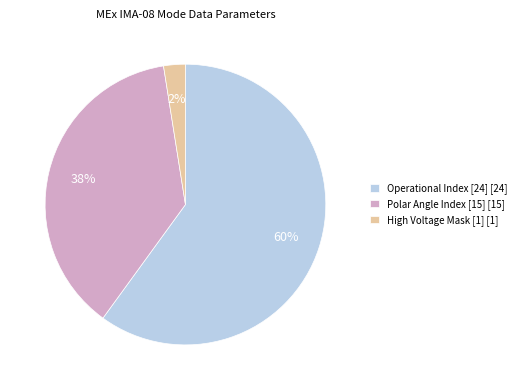

The Polar Angle Index [15] [15] slice represents 30% of the pie. True or false?

False